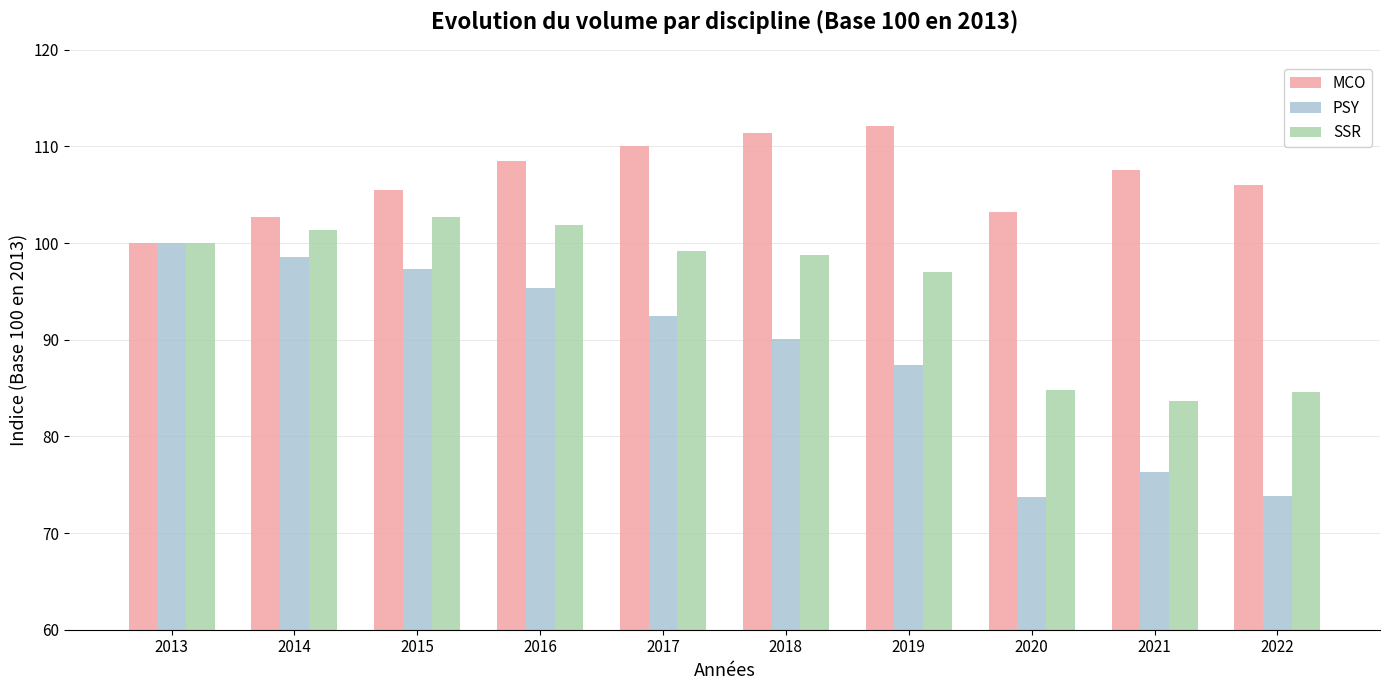

What are all the series names shown in the legend?

MCO, PSY, SSR